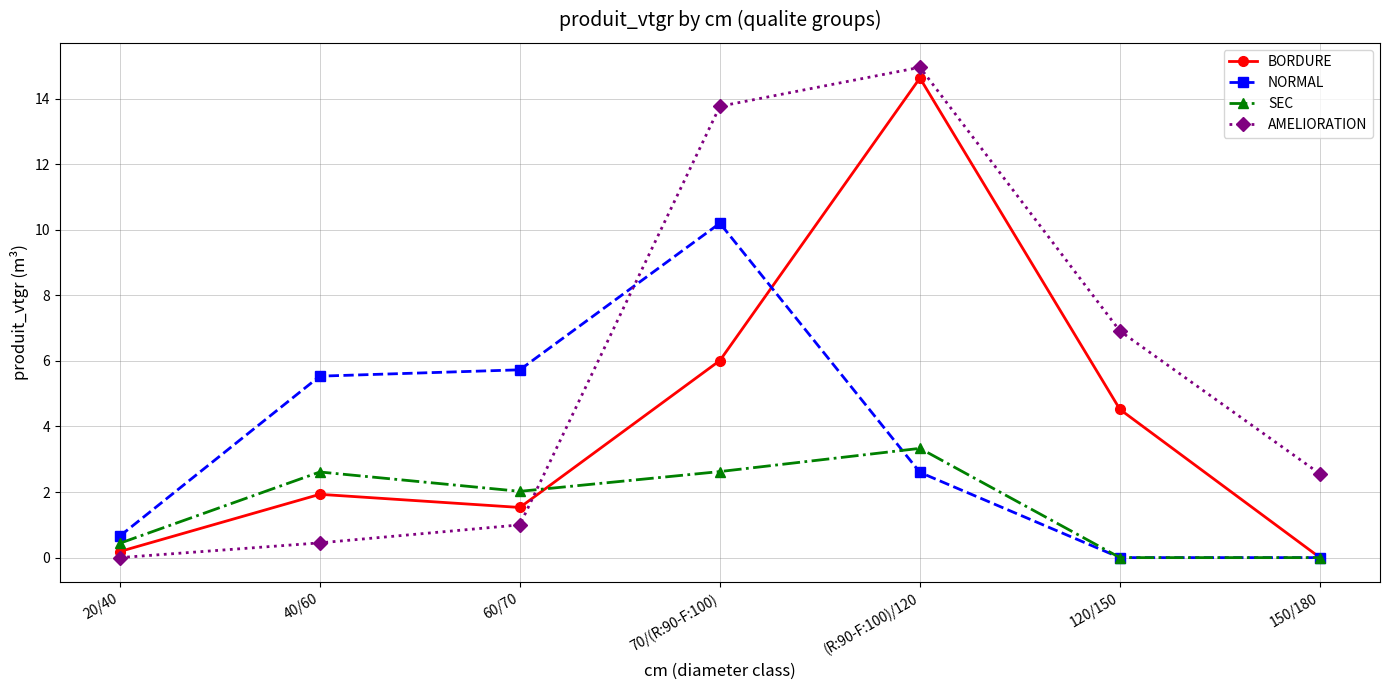

Reading left to right, what are all the values shown in this chart?

BORDURE: 20/40=0.2	40/60=1.9	60/70=1.5	70/(R:90-F:100)=6.0	(R:90-F:100)/120=14.6	120/150=4.5	150/180=0.0
NORMAL: 20/40=0.7	40/60=5.5	60/70=5.7	70/(R:90-F:100)=10.2	(R:90-F:100)/120=2.6	120/150=0.0	150/180=0.0
SEC: 20/40=0.4	40/60=2.6	60/70=2.0	70/(R:90-F:100)=2.6	(R:90-F:100)/120=3.3	120/150=0.0	150/180=0.0
AMELIORATION: 20/40=0.0	40/60=0.5	60/70=1.0	70/(R:90-F:100)=13.8	(R:90-F:100)/120=15.0	120/150=6.9	150/180=2.6